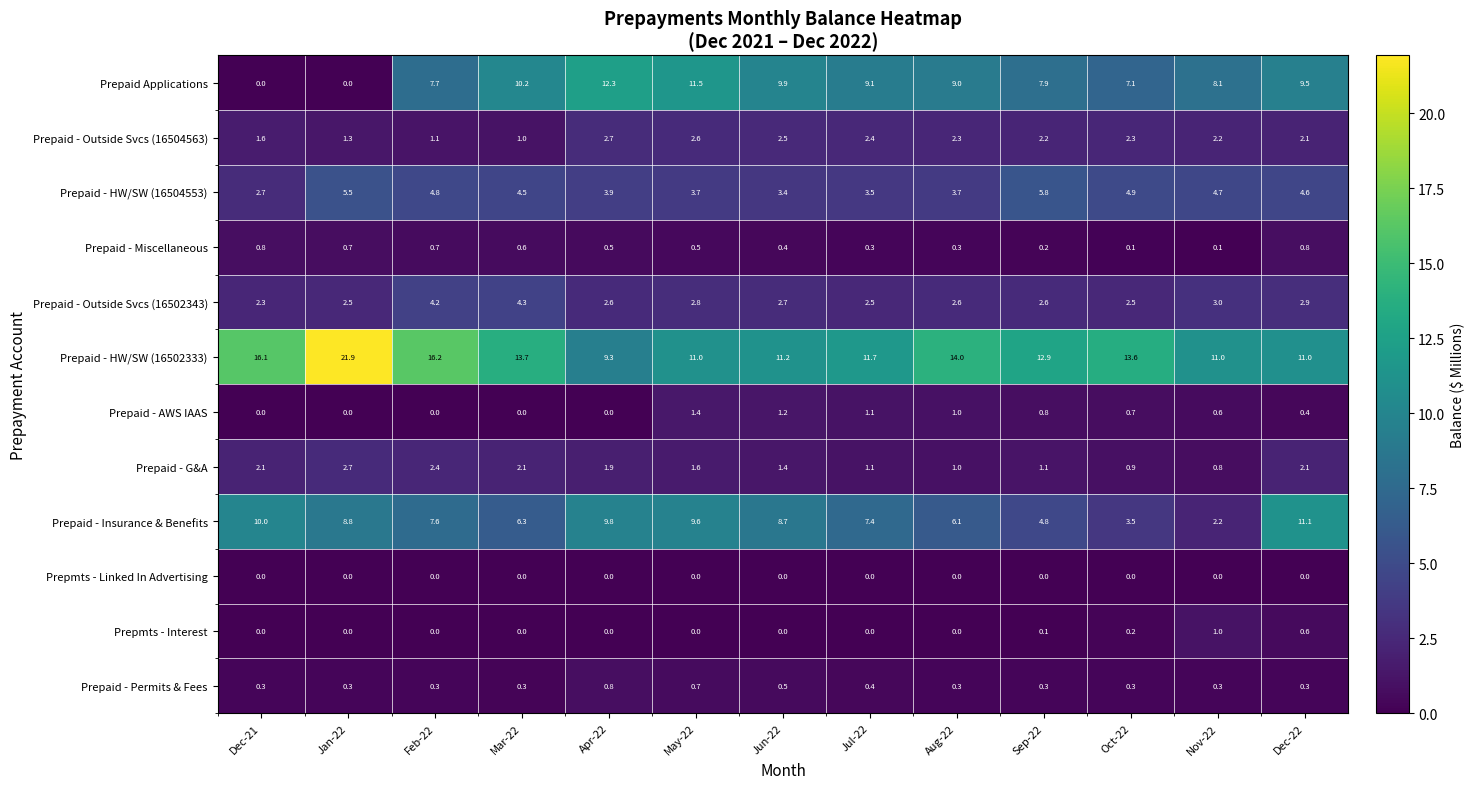

Rank the series at Sep-22 from lowest to highest value.

Prepmts - Linked In Advertising, Prepmts - Interest, Prepaid - Miscellaneous, Prepaid - Permits & Fees, Prepaid - AWS IAAS, Prepaid - G&A, Prepaid - Outside Svcs (16504563), Prepaid - Outside Svcs (16502343), Prepaid - Insurance & Benefits, Prepaid - HW/SW (16504553), Prepaid Applications, Prepaid - HW/SW (16502333)